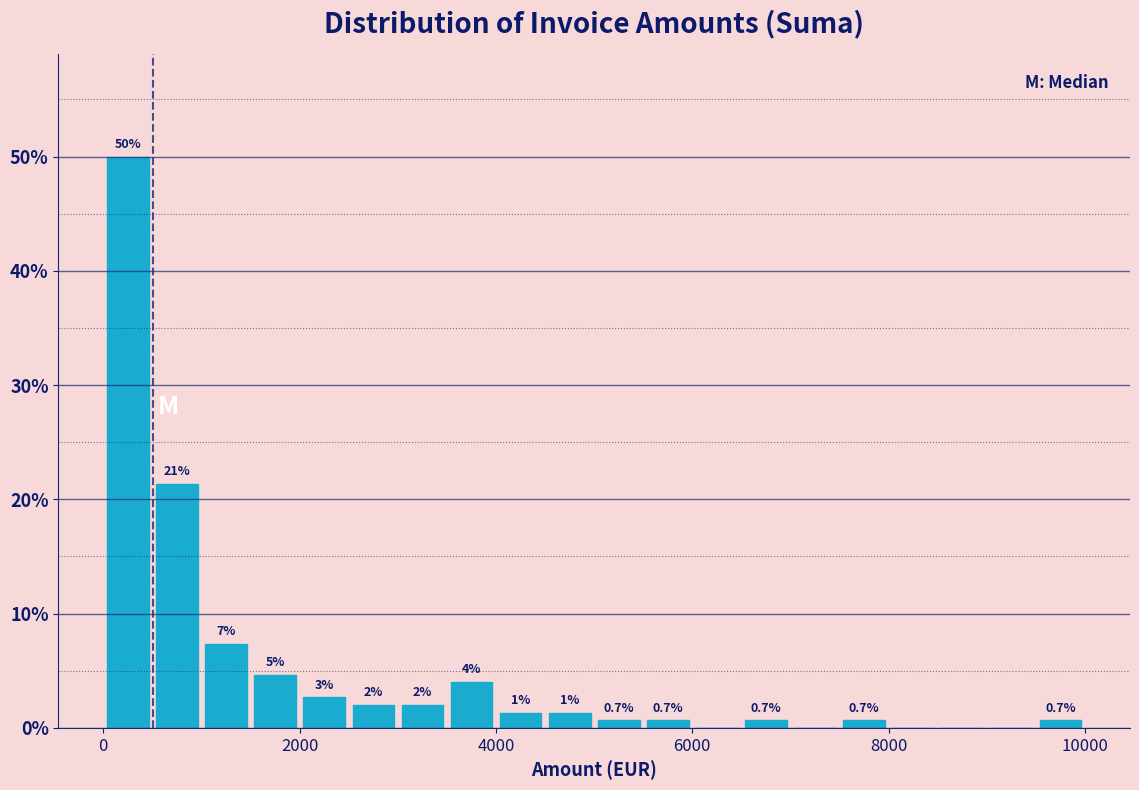

Read against the x-axis, roughly where is the centre of the tallest bar?

200